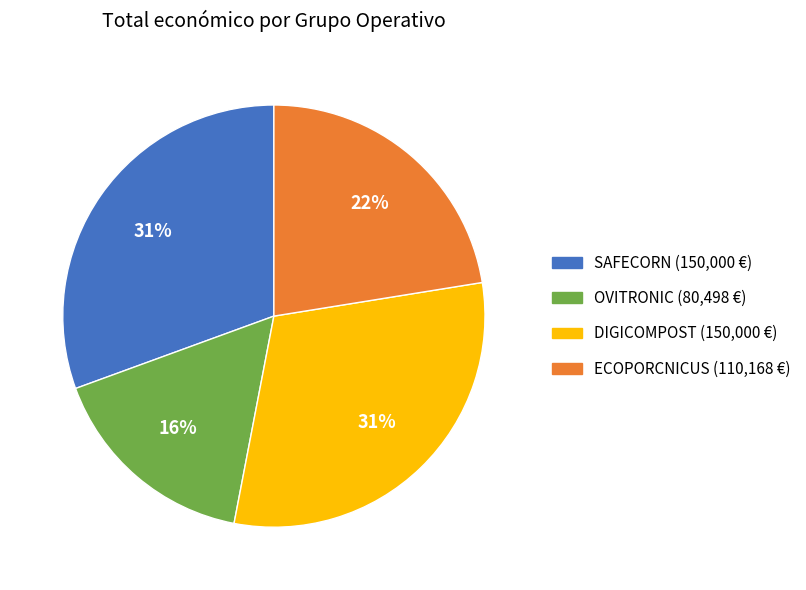

Combined, do SAFECORN and DIGICOMPOST account for over 50%?

Yes